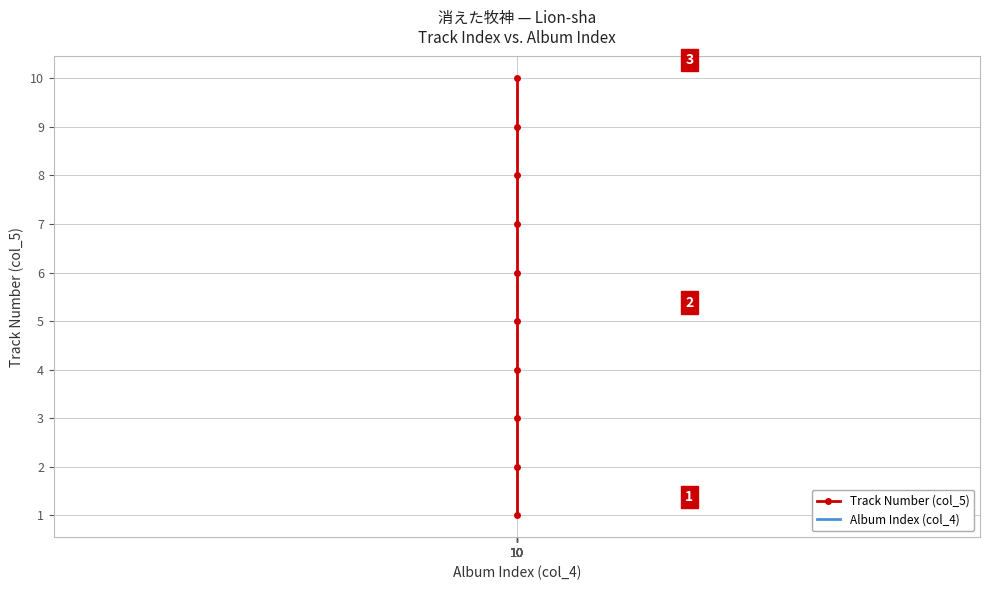

True or false: Track Number (col_5) has more than 2 interior local peaks.

False